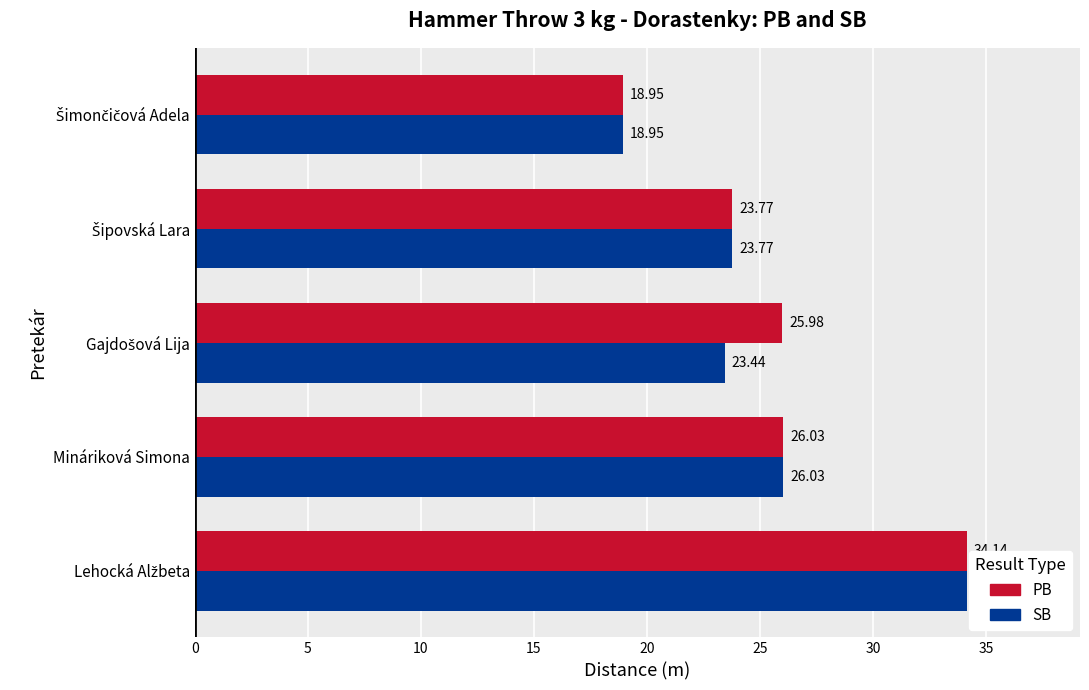

At how many categories does at least one series exceed 23?

4